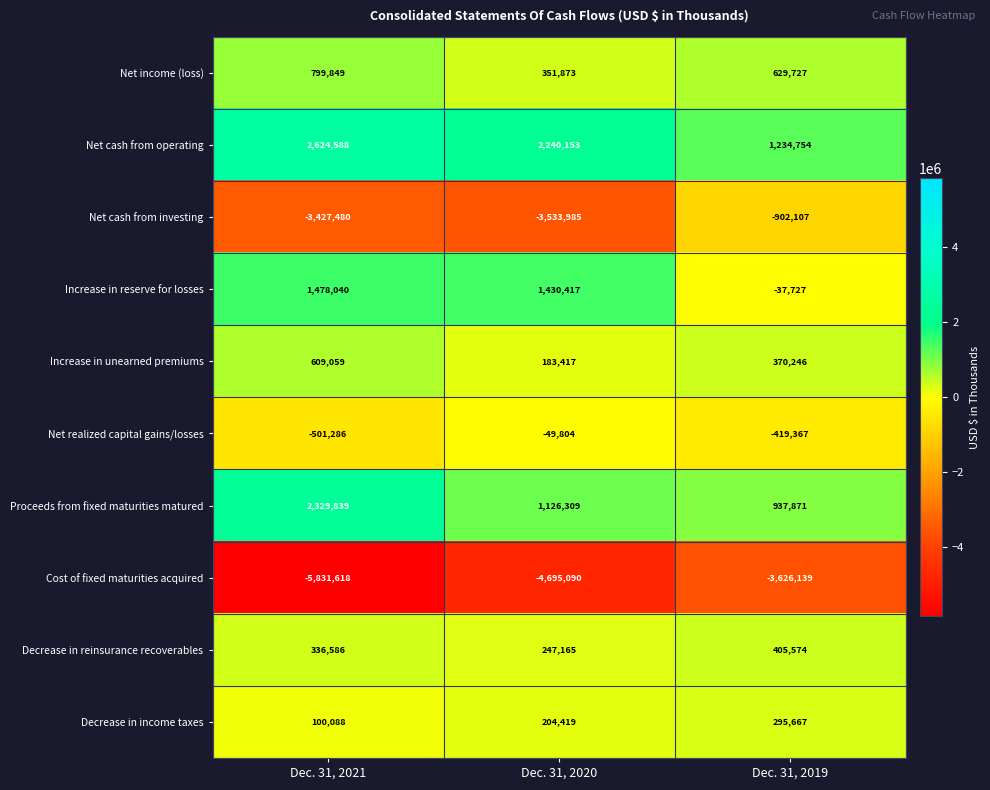

Between Dec. 31, 2021 and Dec. 31, 2019, which series saw the biggest shift?

Net cash from investing